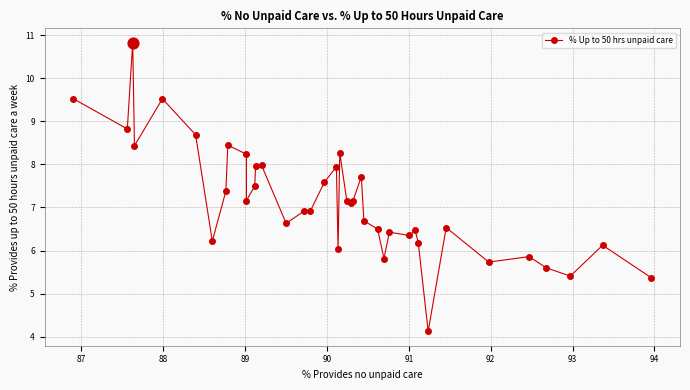

What is the average value?

7.1